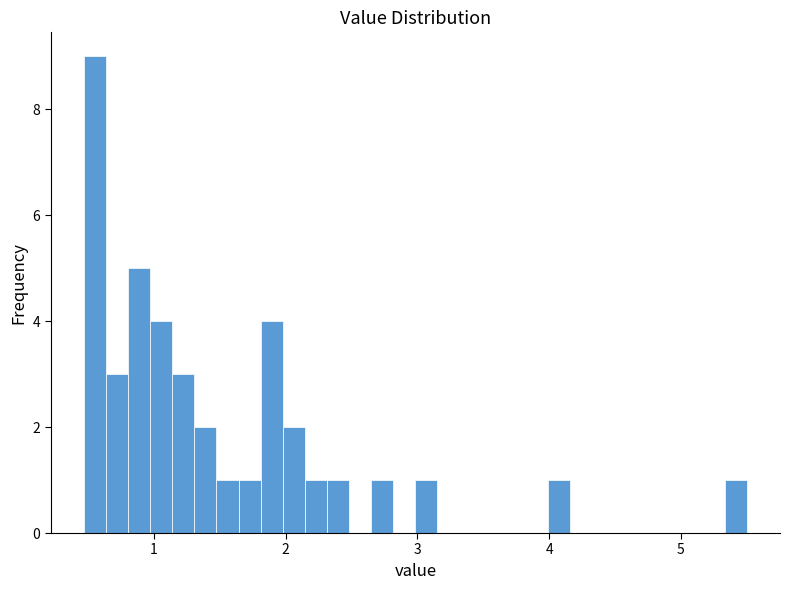

Around what value on the x-axis is the tallest bar? Give the approximate position of its centre, as read against the axis.

0.6